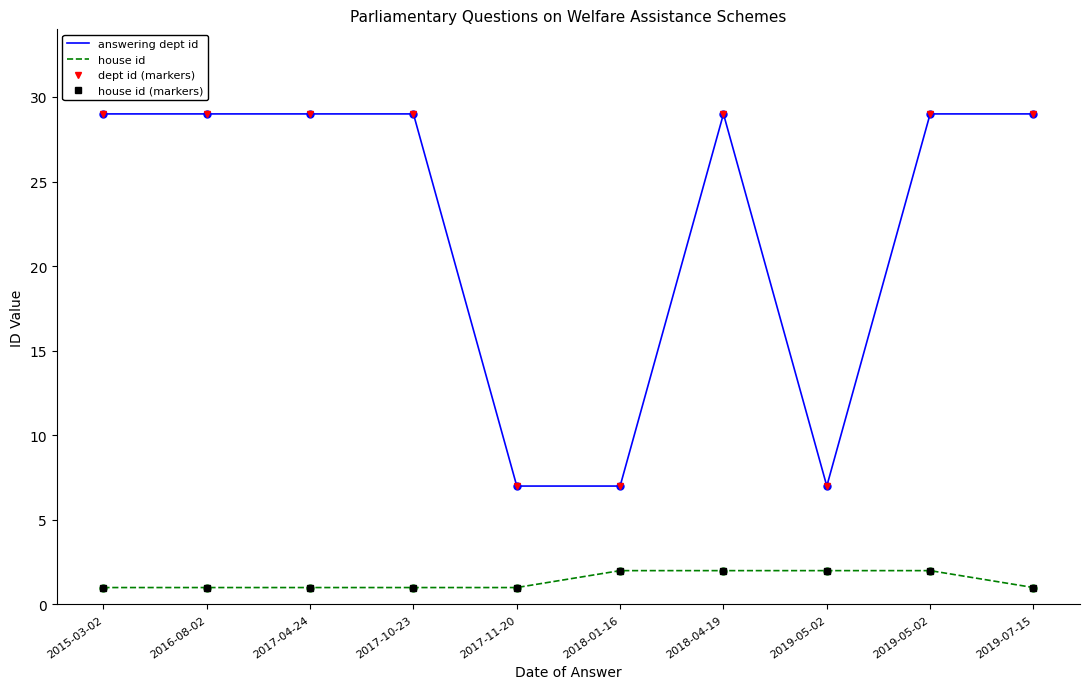

True or false: house id has more than 2 points higher than both neighbors.

False